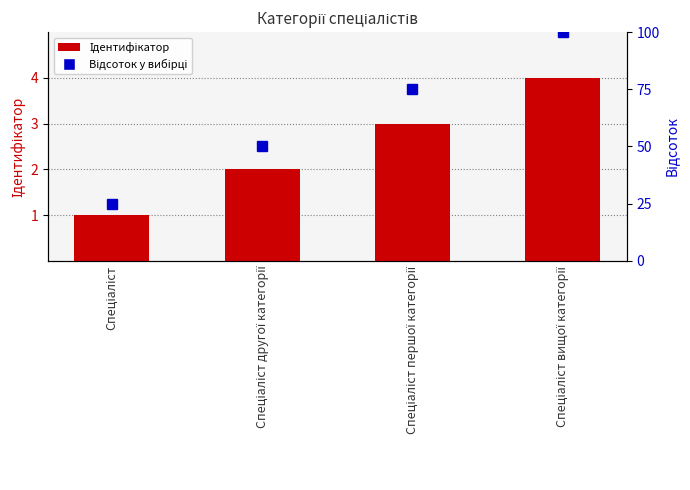

List the labels in order of value, smallest first.

Спеціаліст, Спеціаліст другої категорії, Спеціаліст першої категорії, Спеціаліст вищої категорії